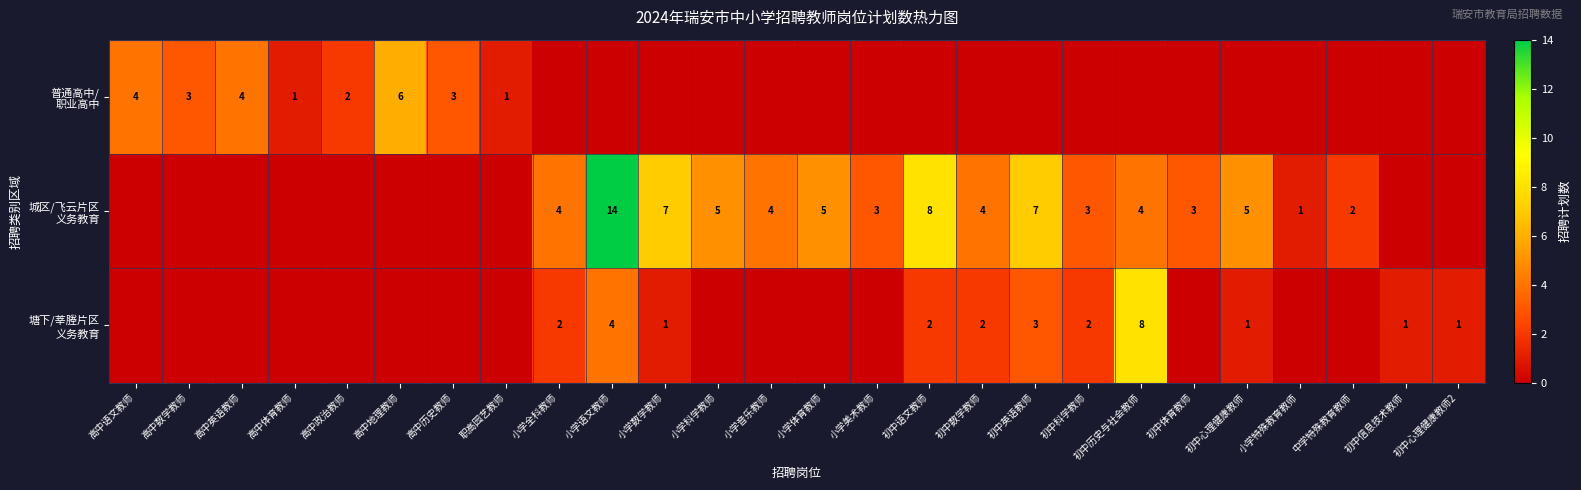

What is the highest value of the 塘下/莘塍片区 义务教育 series?

8